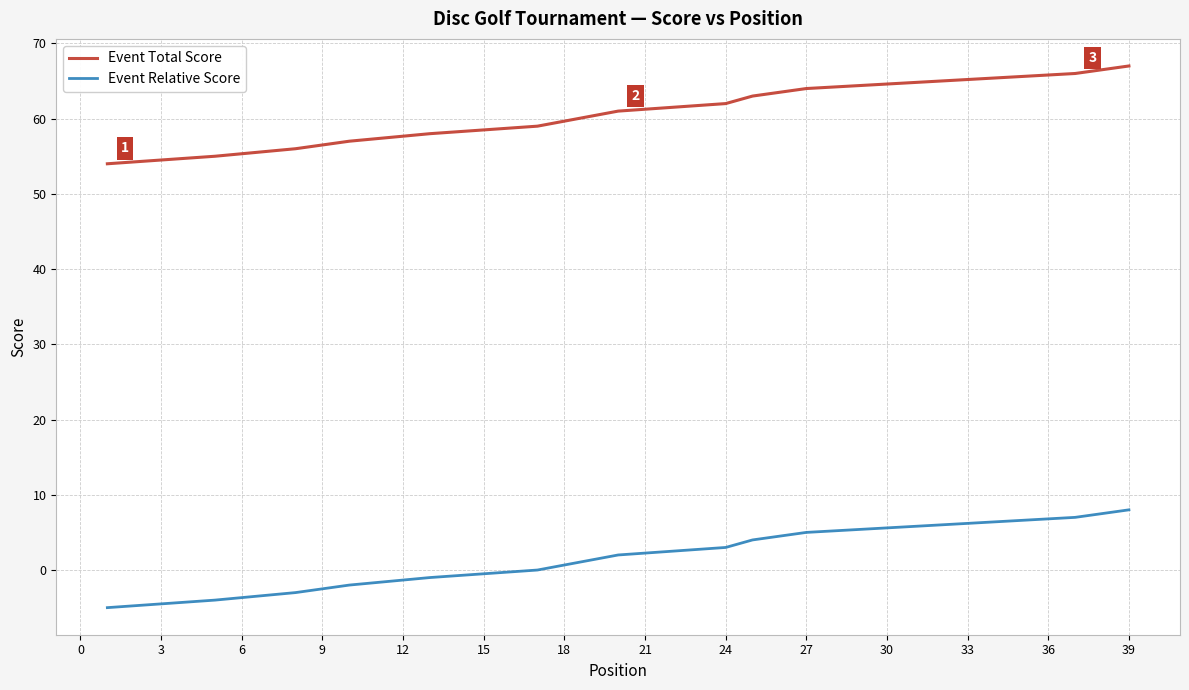

The value of Event Total Score at 27 is 64. True or false?

True